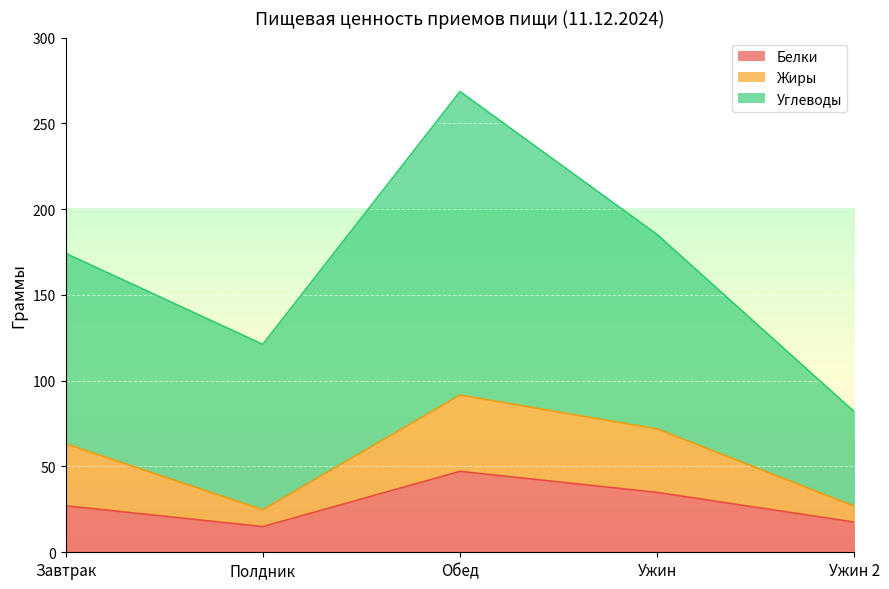

In Жиры, how many points are higher than both neighbors (excluding endpoints)?

1